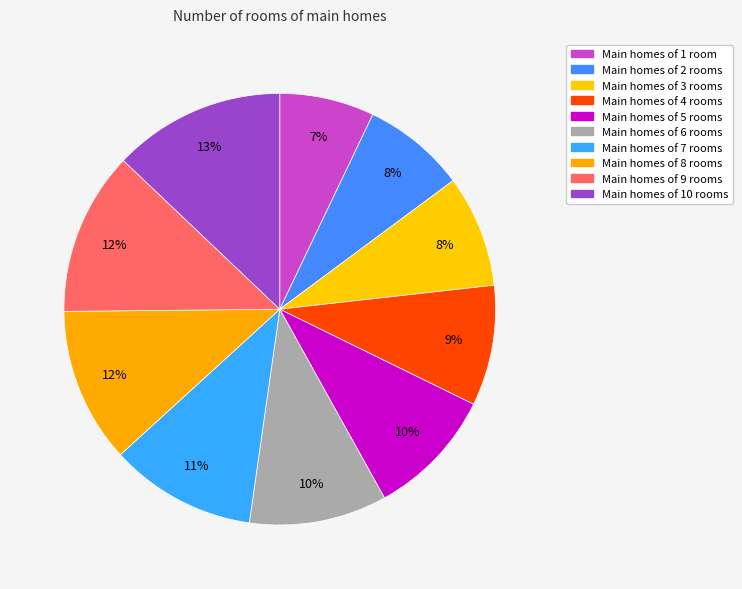

Which category has the biggest portion of the pie?

10